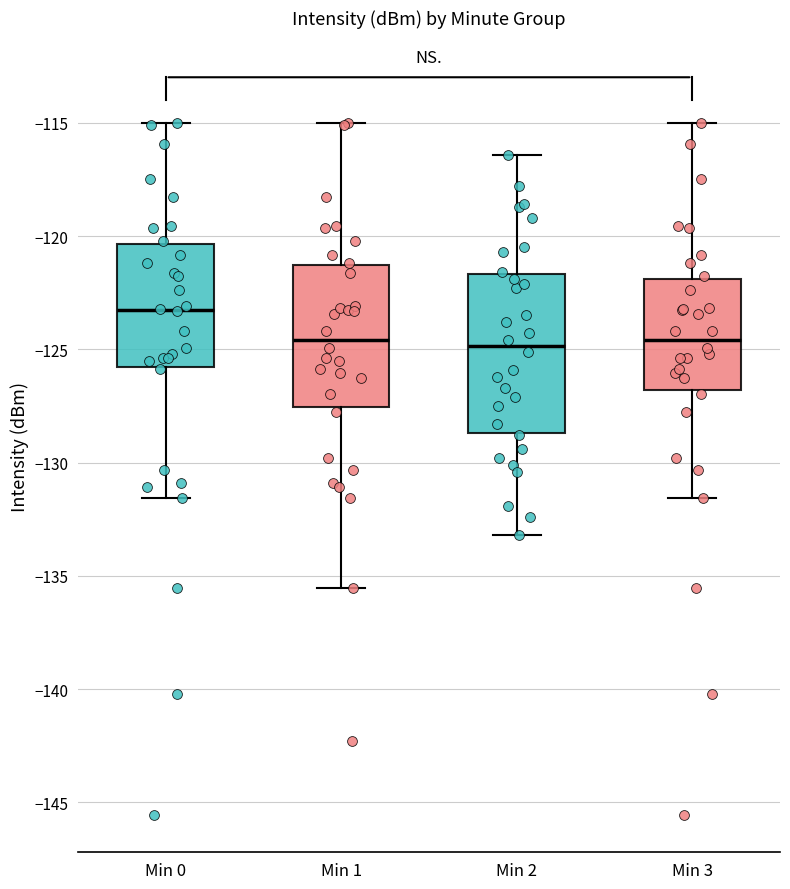

Where does the median line of the box for Min 0 sit on the y-axis? The values are not printed on the chart, so give them approximately, as read against the axis.

-123.5